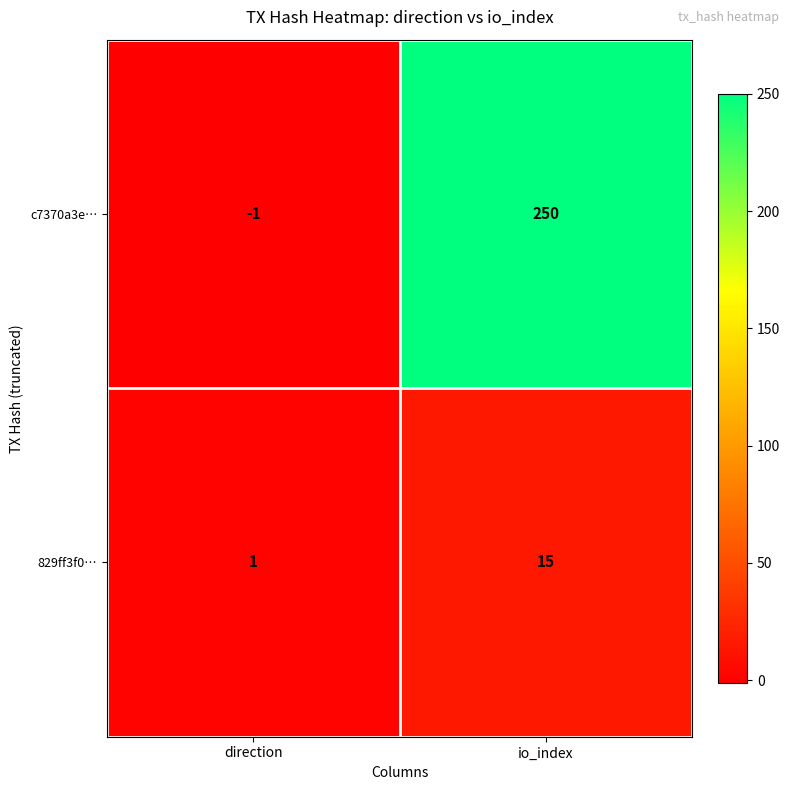

What is the difference between the highest and lowest values at io_index?

235